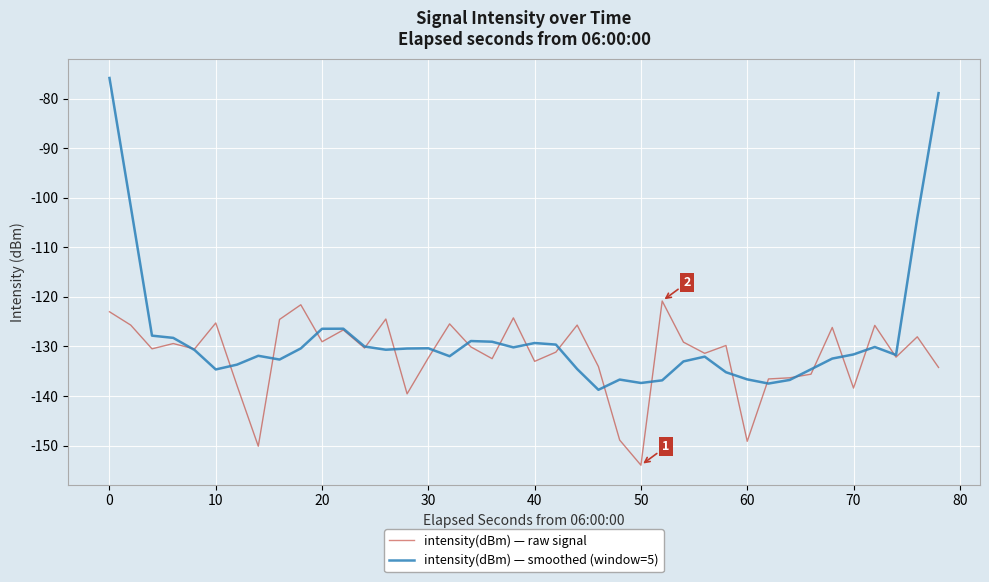

What is the smallest value displayed?

-153.9